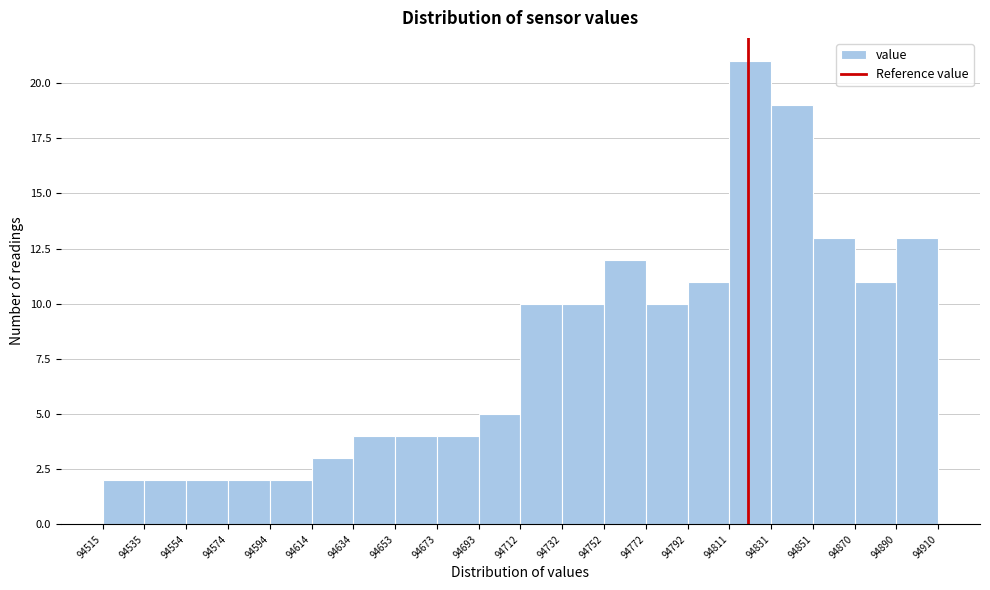

What is the height of the bar covering 94732 to 94752 on the x-axis? The values are not printed on the chart, so give them approximately, as read against the axis.

10